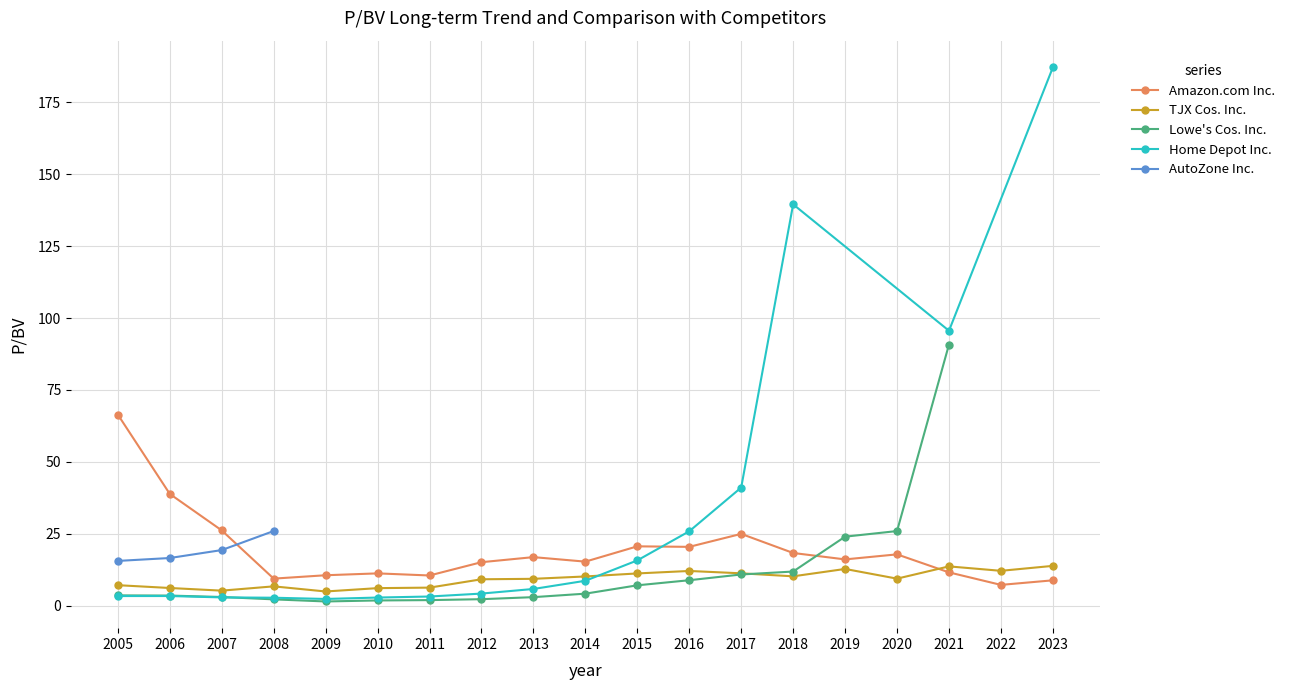

What is the sum of the Amazon.com Inc. values at 2020-10-26 and 2015-10-26?

38.5